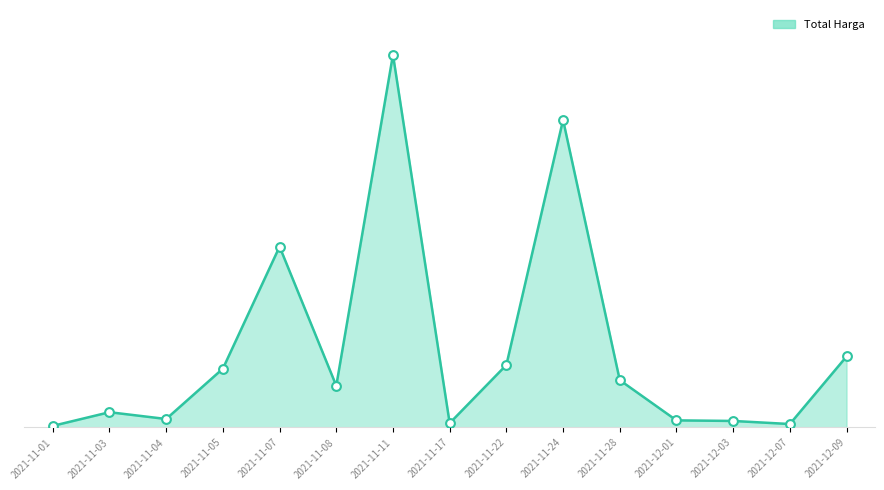

Which has a higher value, 2021-11-08 or 2021-11-24?

2021-11-24